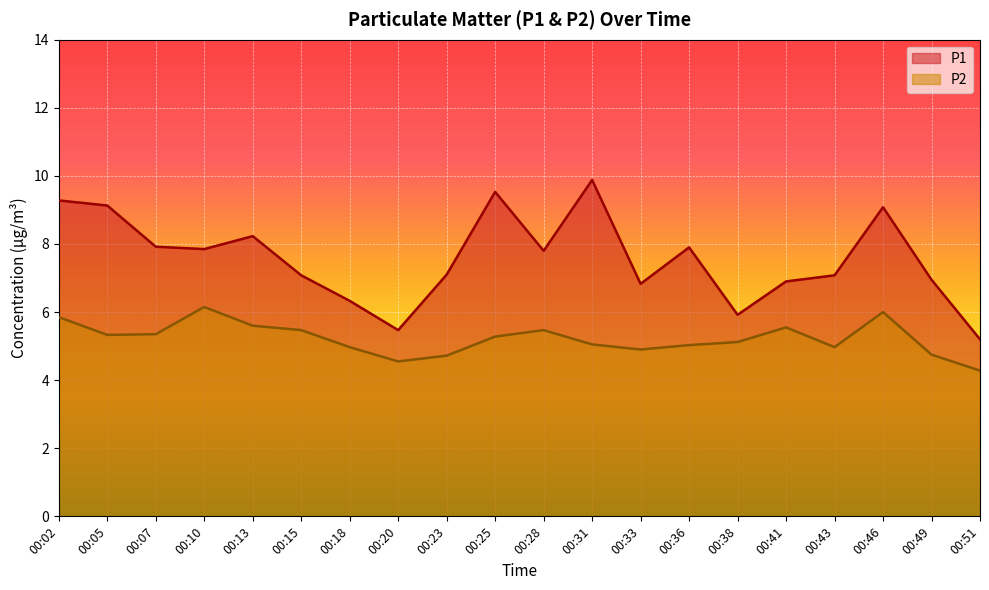

At how many categories does at least one series exceed 5?

20